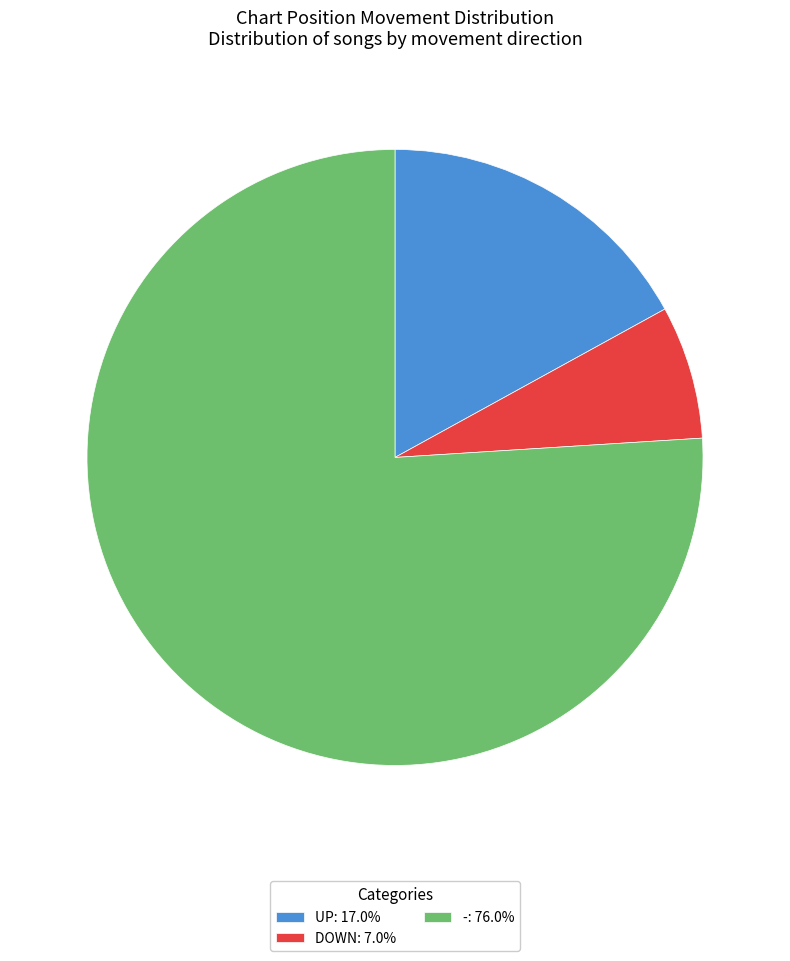

Is the sum of UP: 17.0% and DOWN: 7.0% greater than half?

No